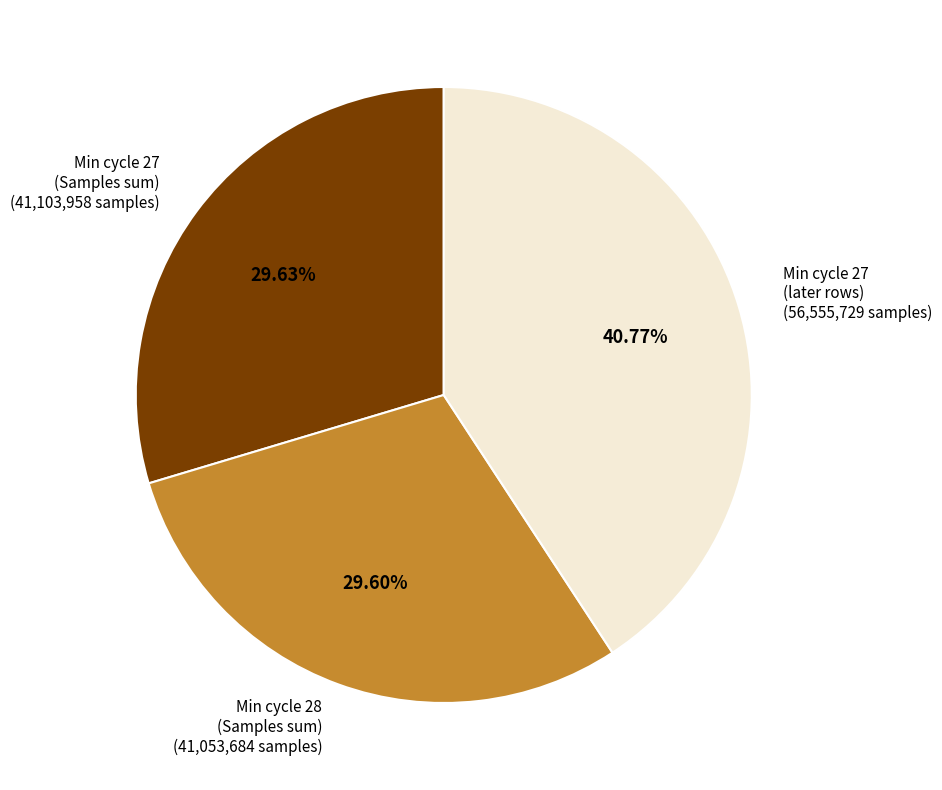

Does any single category account for the majority?

No